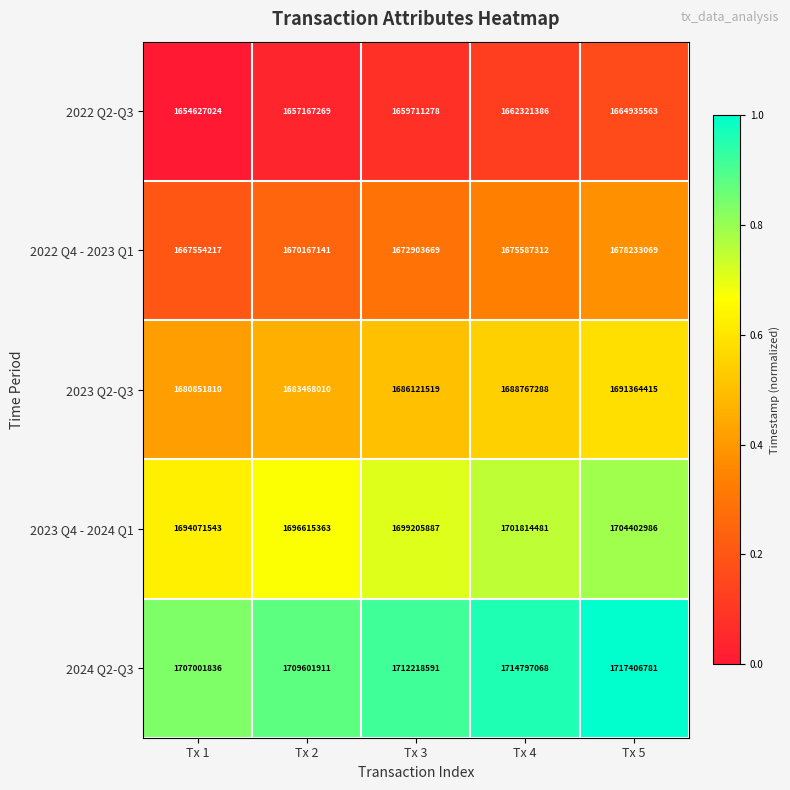

Rank the series by their maximum value, from highest to lowest.

2024 Q2-Q3, 2023 Q4 - 2024 Q1, 2023 Q2-Q3, 2022 Q4 - 2023 Q1, 2022 Q2-Q3